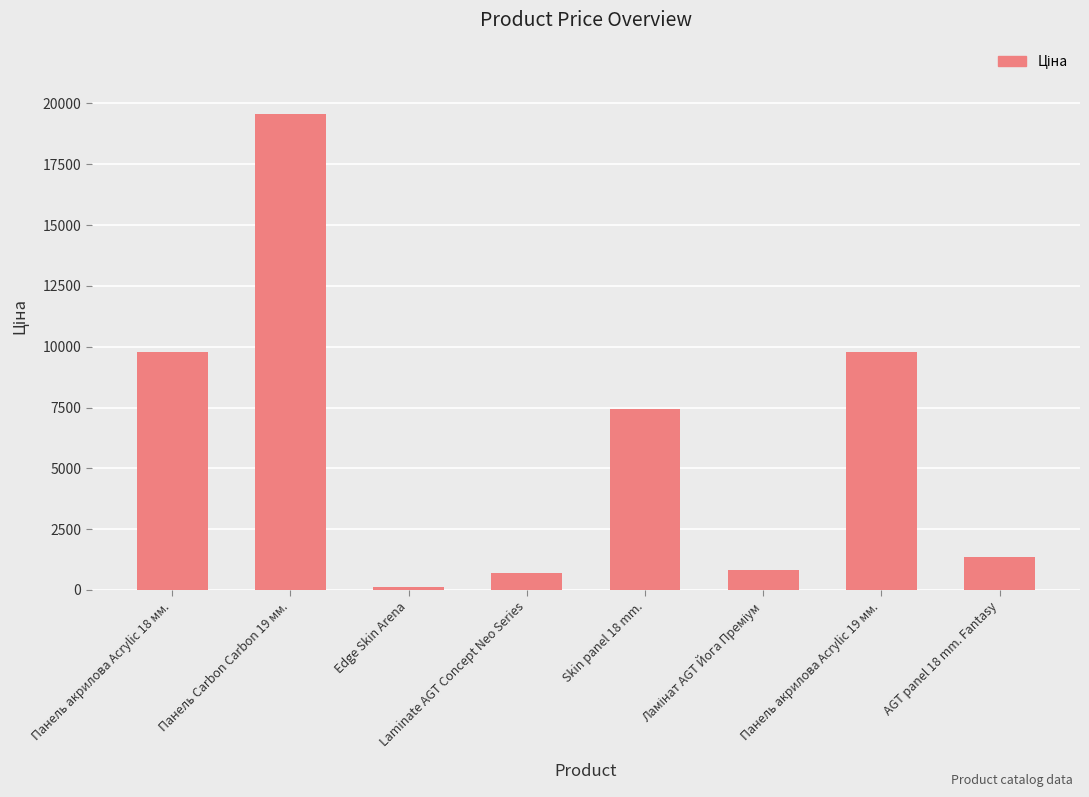

Which has a higher value, Laminate AGT Concept Neo Series or Skin panel 18 mm.?

Skin panel 18 mm.